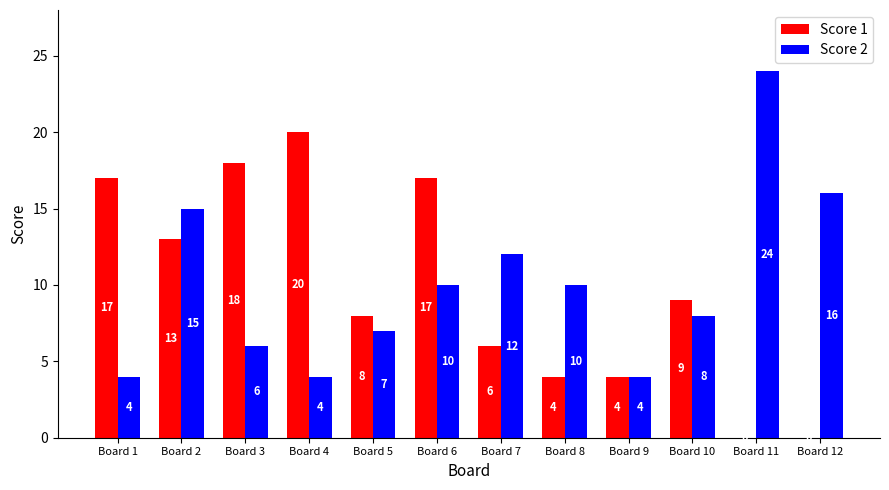

The value of Score 1 at Board 5 is 5. True or false?

False